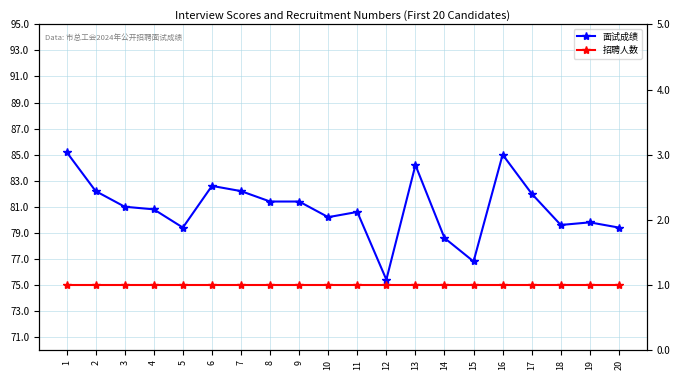

At which category does the chart reach its peak across all series?

1